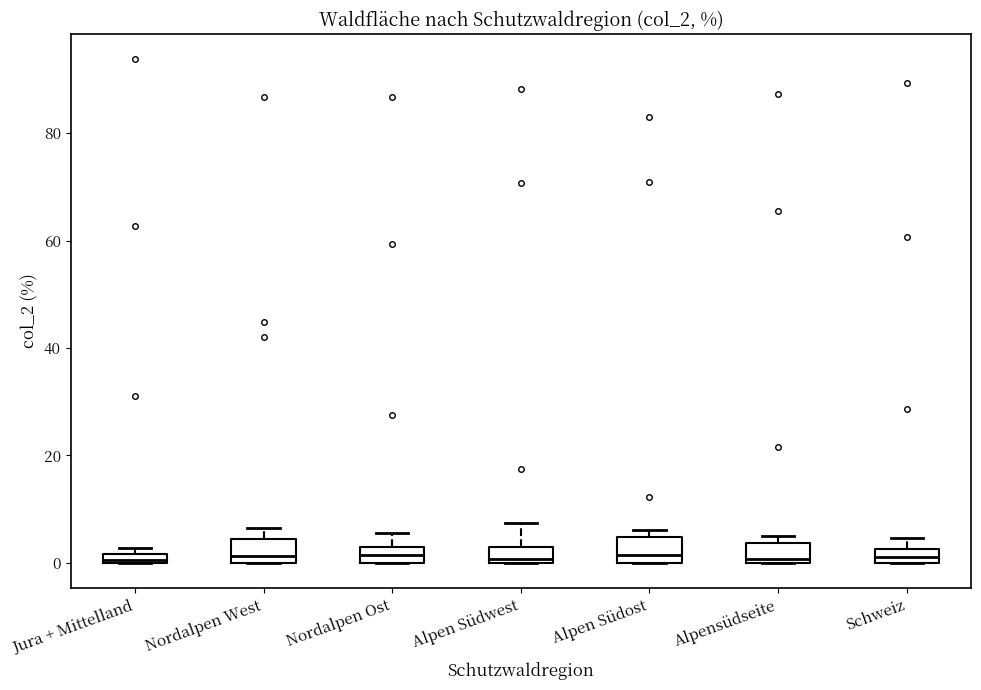

Where is the lower edge of the box for Alpensüdseite on the y-axis? The values are not printed on the chart, so give them approximately, as read against the axis.

0